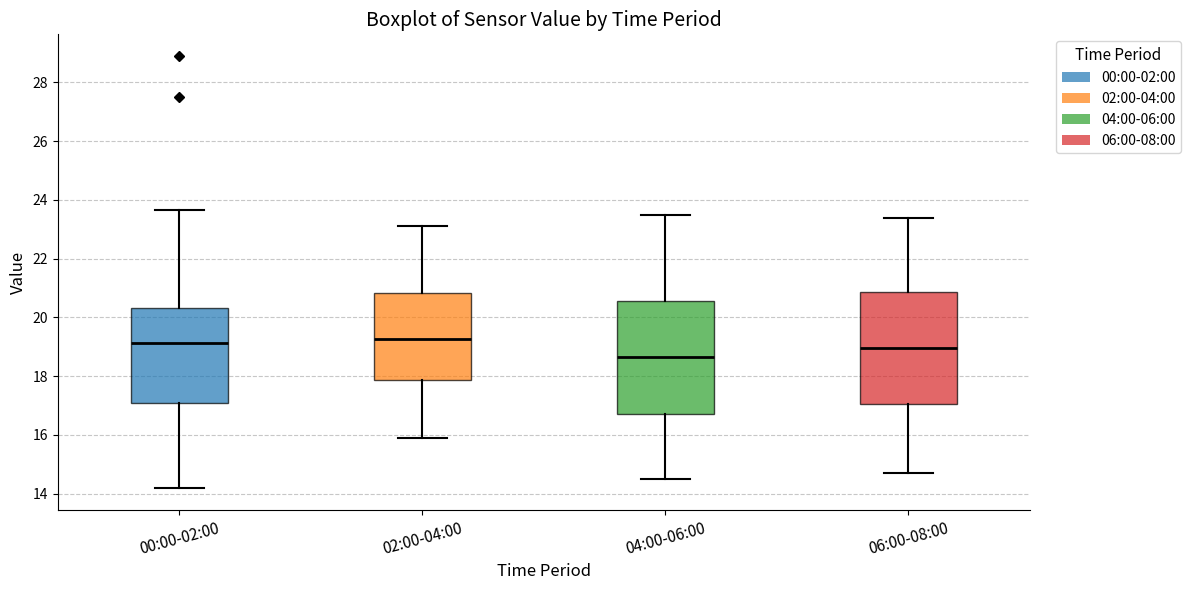

Which box has the lowest median line?

04:00-06:00